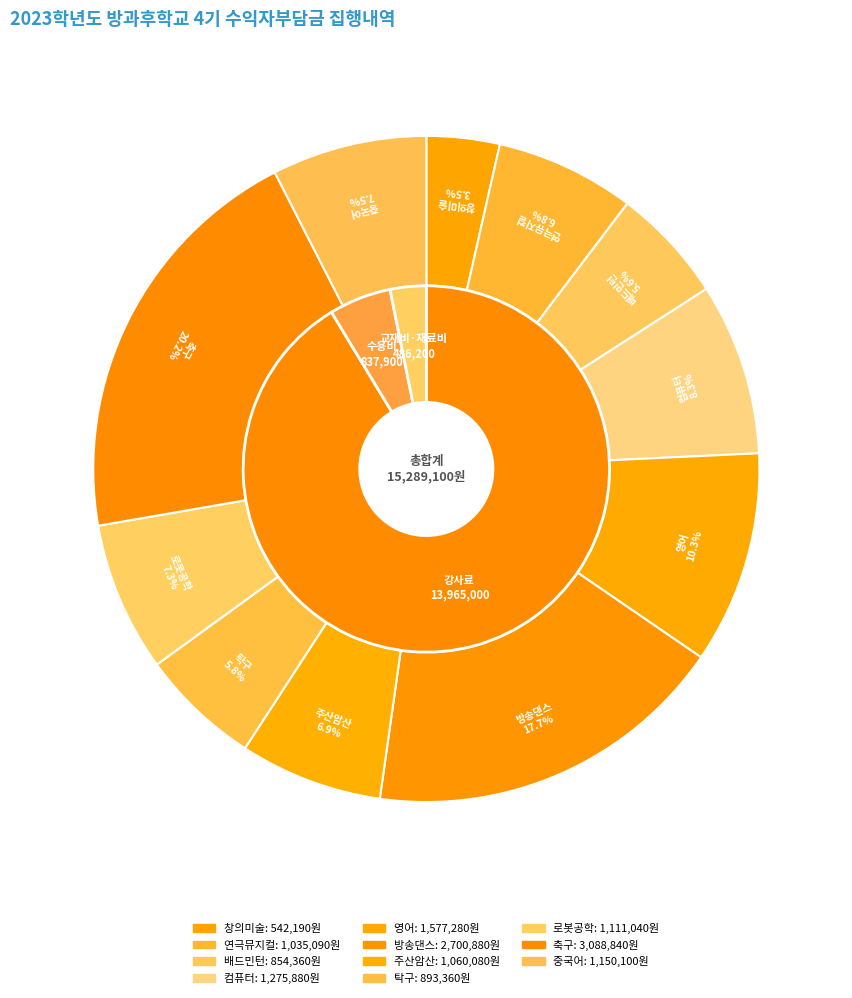

Rank the categories by value from lowest to highest.

창의미술, 배드민턴, 탁구, 연극뮤지컬, 주산암산, 로봇공학, 중국어, 컴퓨터, 영어, 방송댄스, 축구